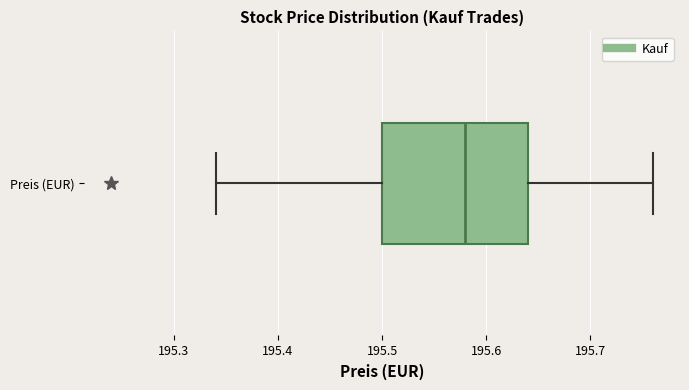

Transcribe this box plot: give where the median line is, the range the box spans, and where the two whiskers end, as read against the x-axis. The values are not printed on the chart, so give them approximately, as read against the axis.

median 195.58, box 195.50 to 195.64, whiskers 195.34 to 195.76